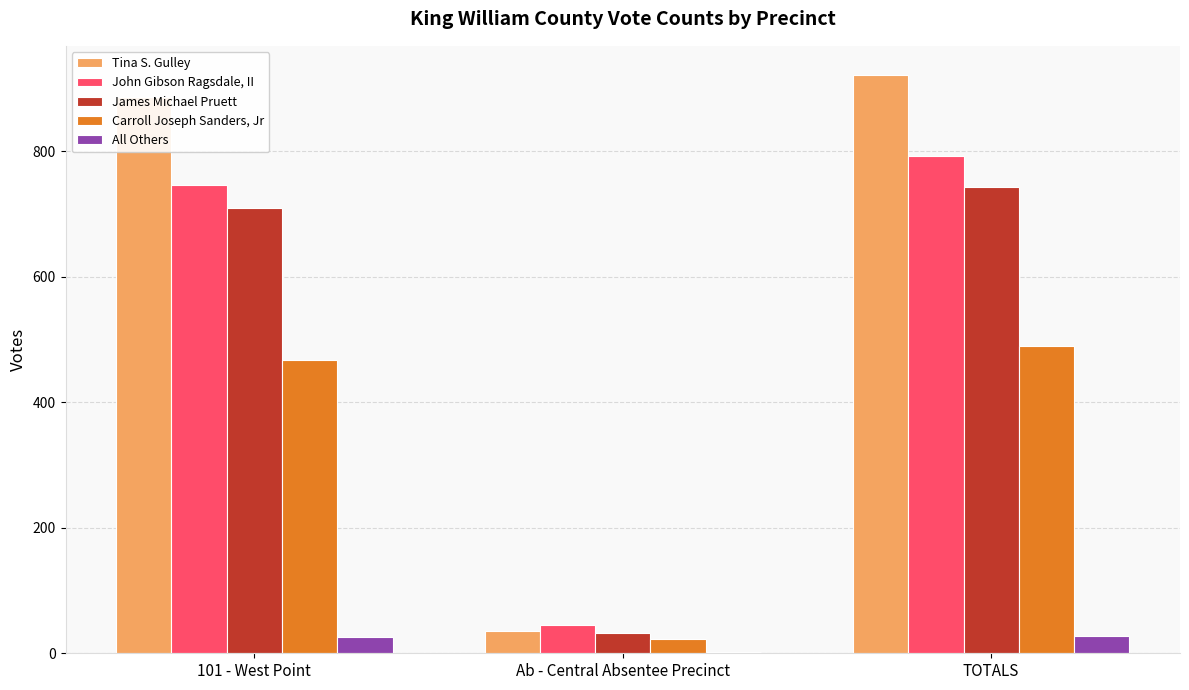

Which series changed the most between Ab - Central Absentee Precinct and TOTALS?

Tina S. Gulley